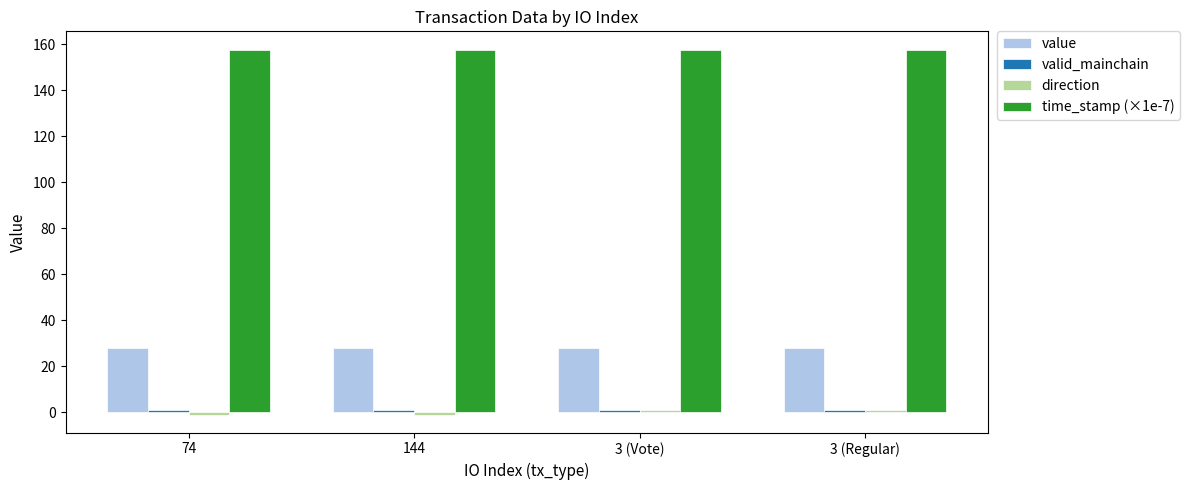

The value of time_stamp (×1e-7) at 3 (Vote) is 157.6. True or false?

True